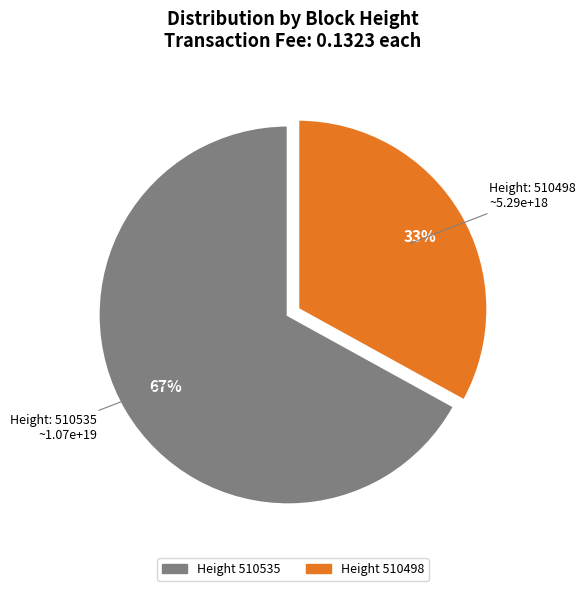

Is there any slice that represents more than half of the pie?

Yes